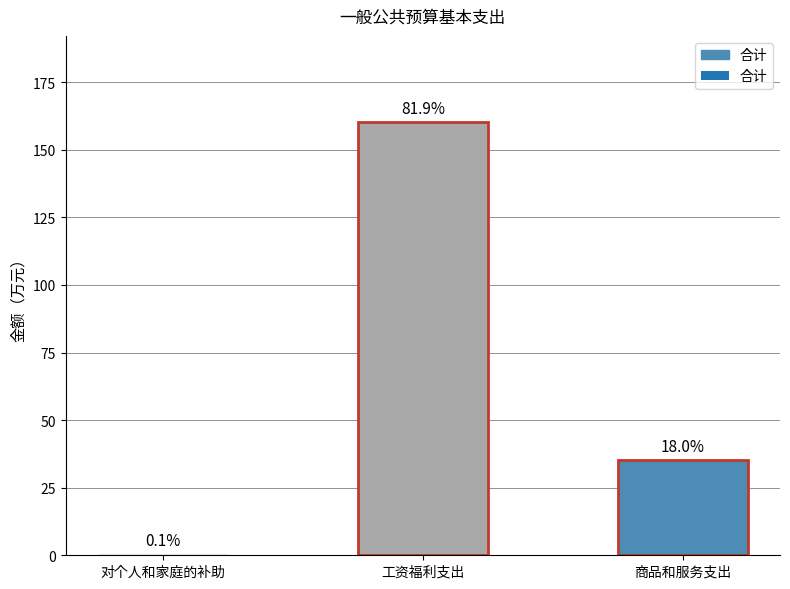

Where is the data nearest to the value 80?

商品和服务支出